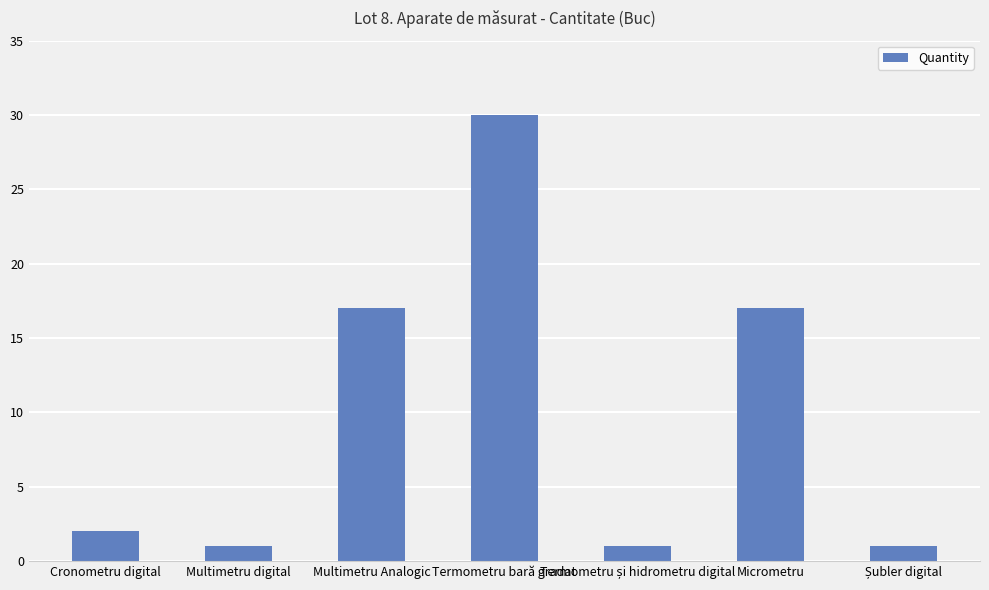

How many bars are there in total?

7